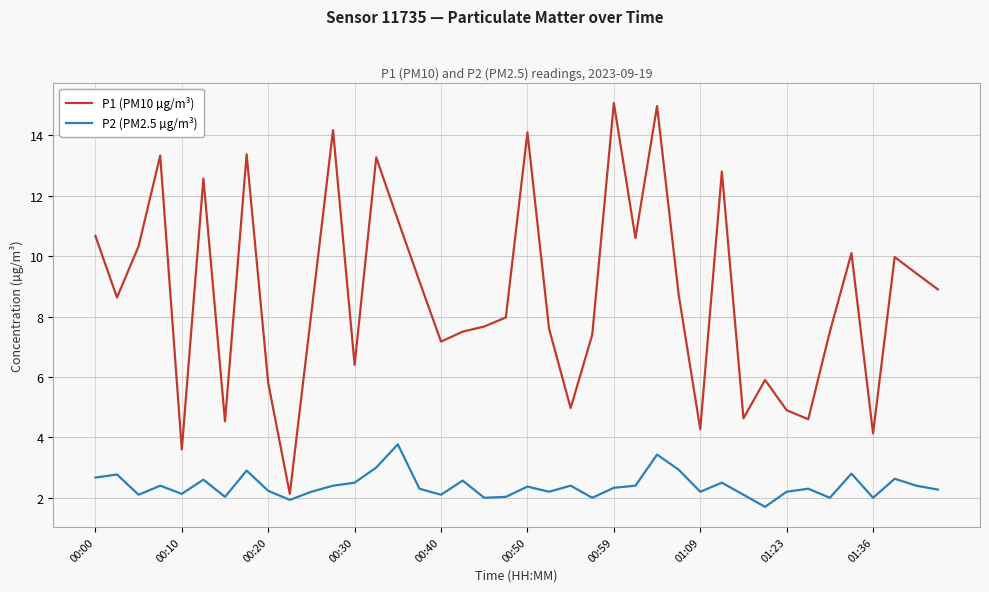

Which series has the widest spread of values?

P1 (PM10 µg/m³)